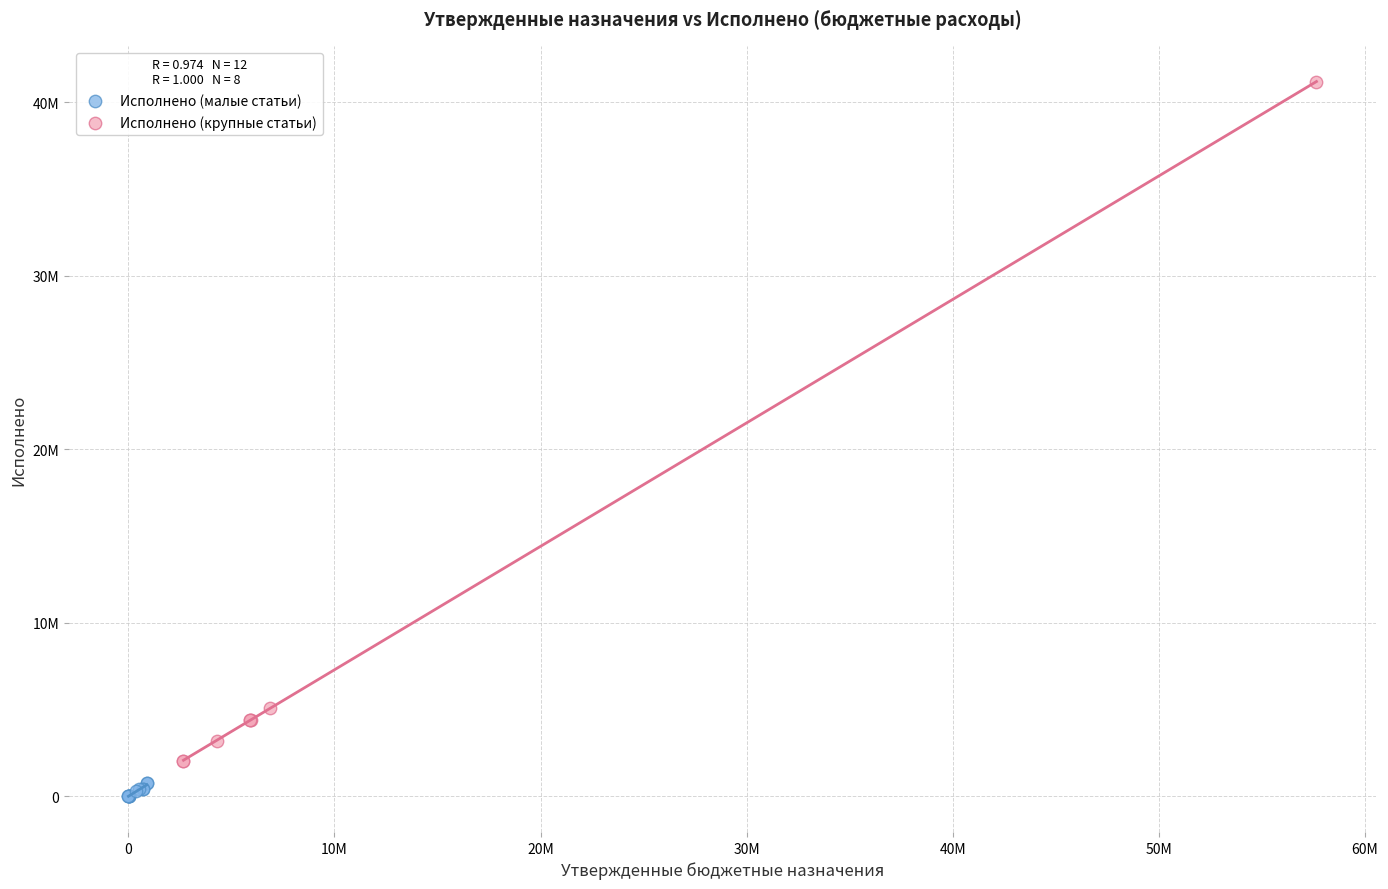

Which series reaches the minimum Y coordinate?

Исполнено (малые статьи)